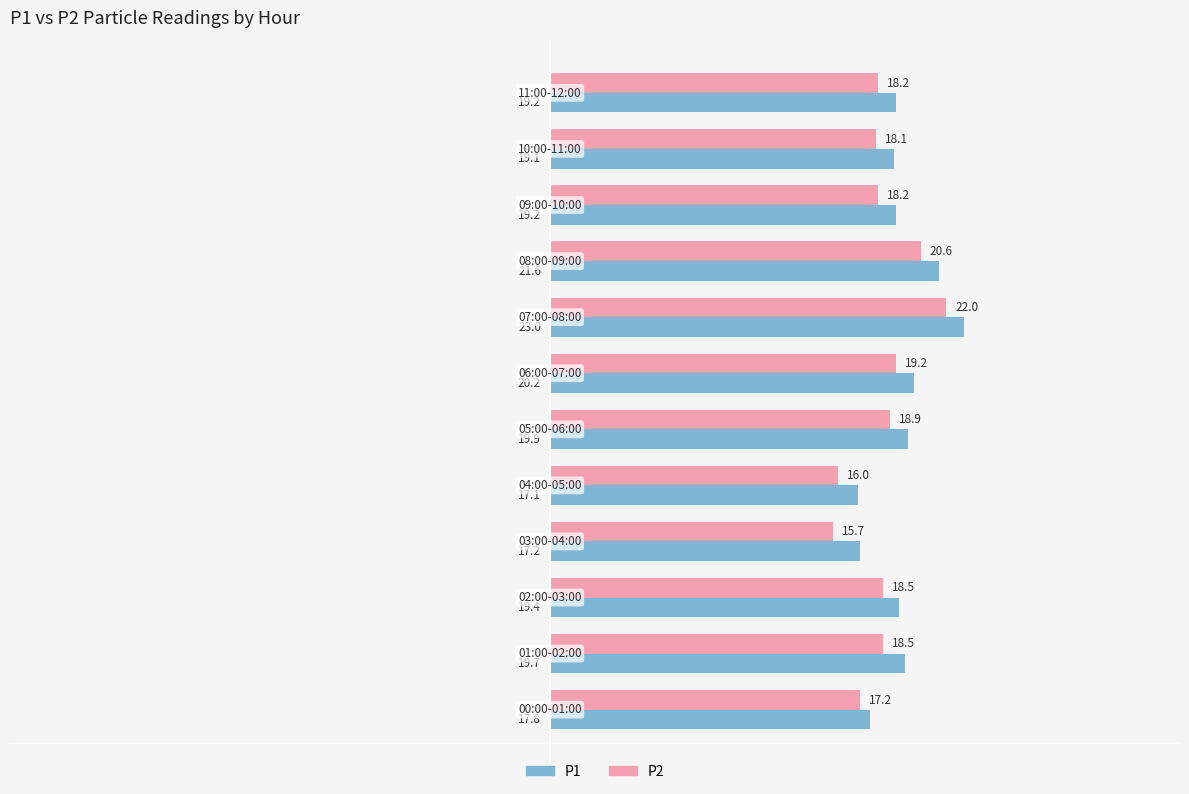

Which series has the largest range (max minus min)?

P2